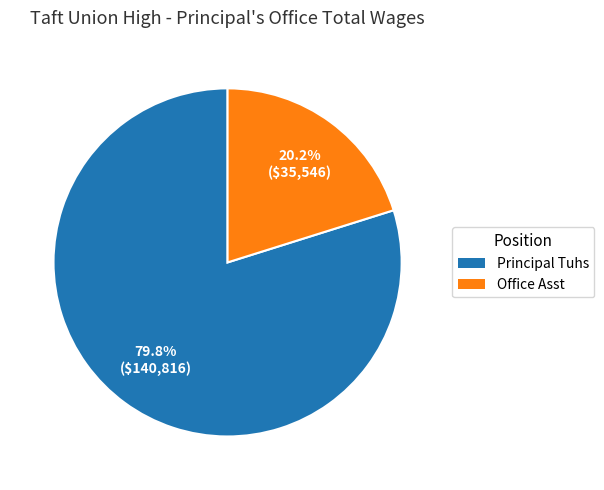

Is there a majority slice in this chart?

Yes